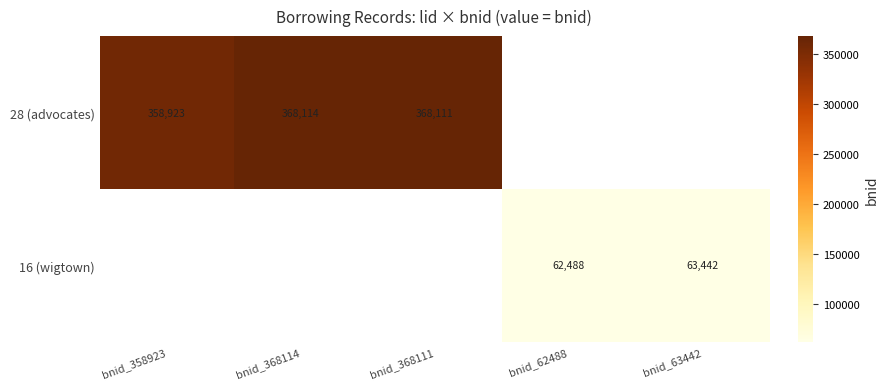

True or false: 16 (wigtown) has a value of 20045 at bnid_62488.

False